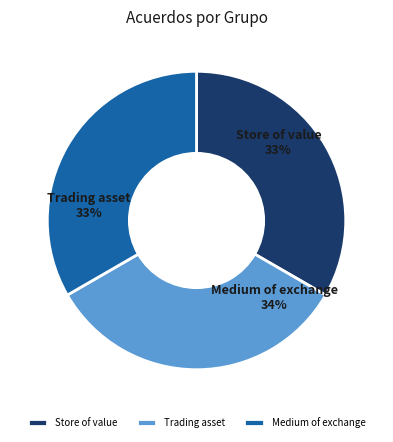

Is there any slice that represents more than half of the pie?

No